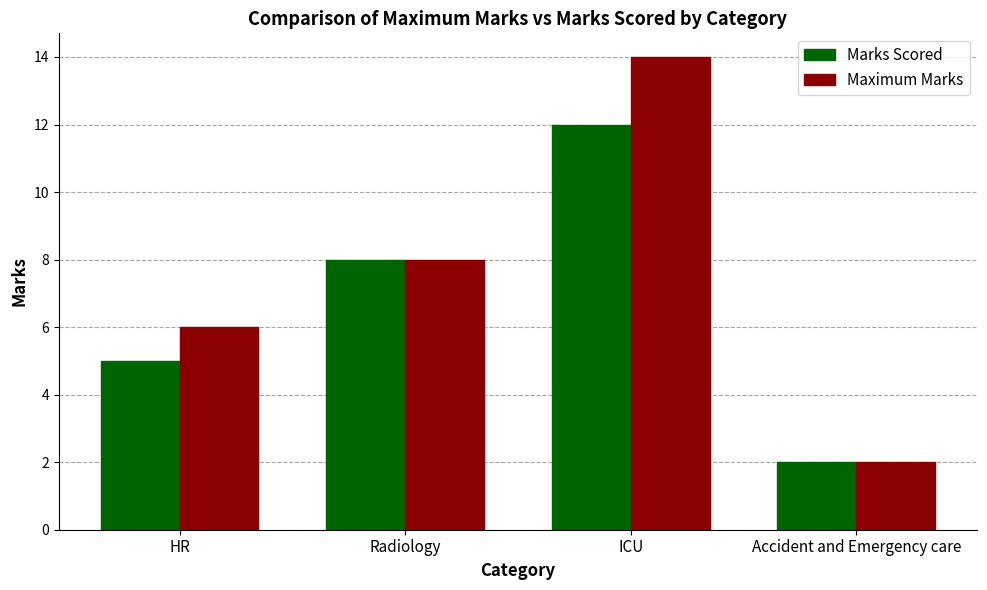

How many bars are there in total?

8